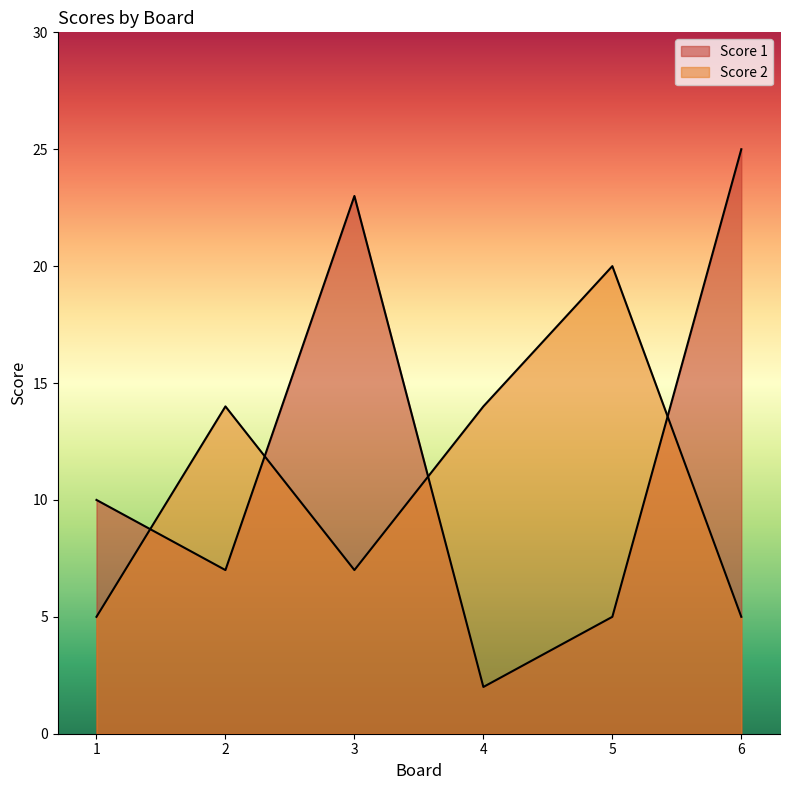

Reading left to right, extract all data points from this chart.

Score 1: 1=10	2=7	3=23	4=2	5=5	6=25
Score 2: 1=5	2=14	3=7	4=14	5=20	6=5